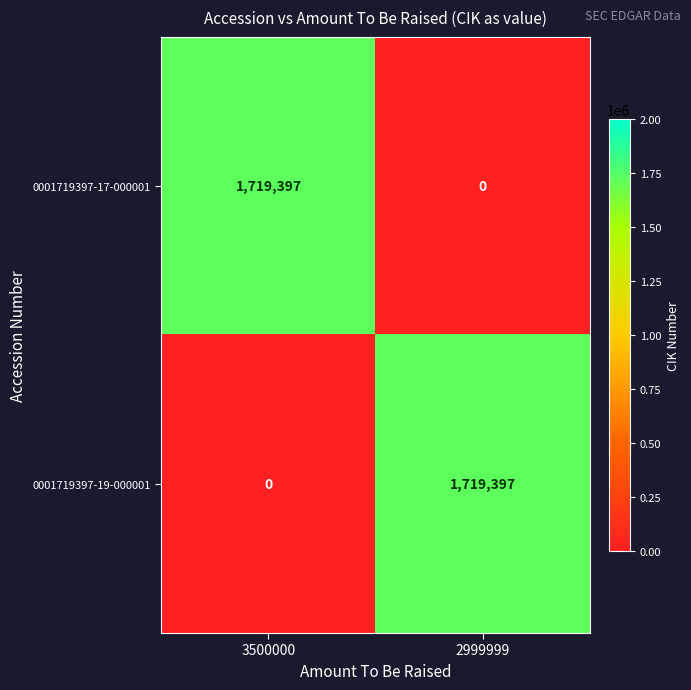

What is the sum of the 0001719397-19-000001 values at 2999999 and 3500000?

1719397